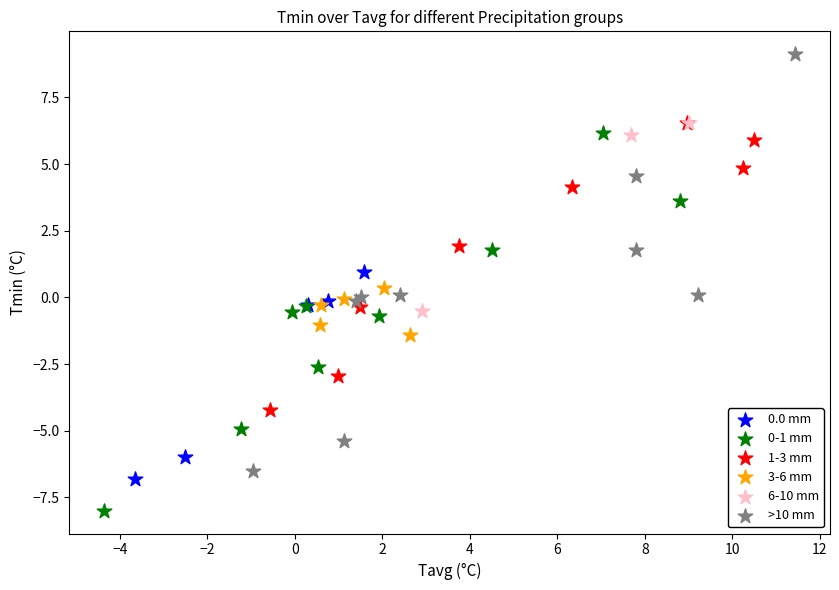

Which series reaches the maximum Y coordinate?

>10 mm